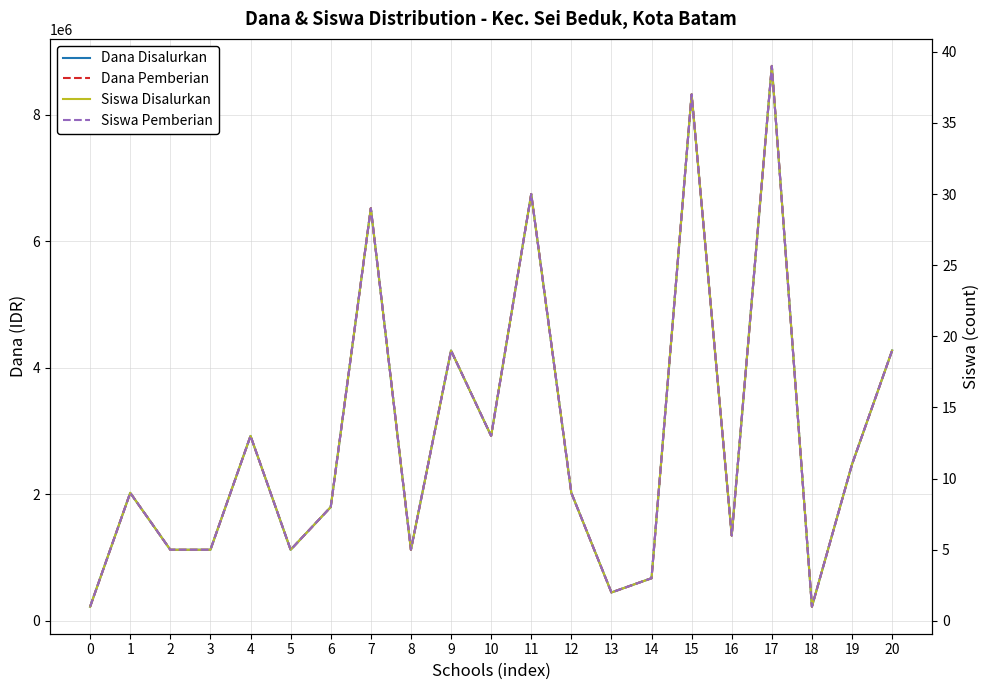

What is the total value across all series at 5?

2250010